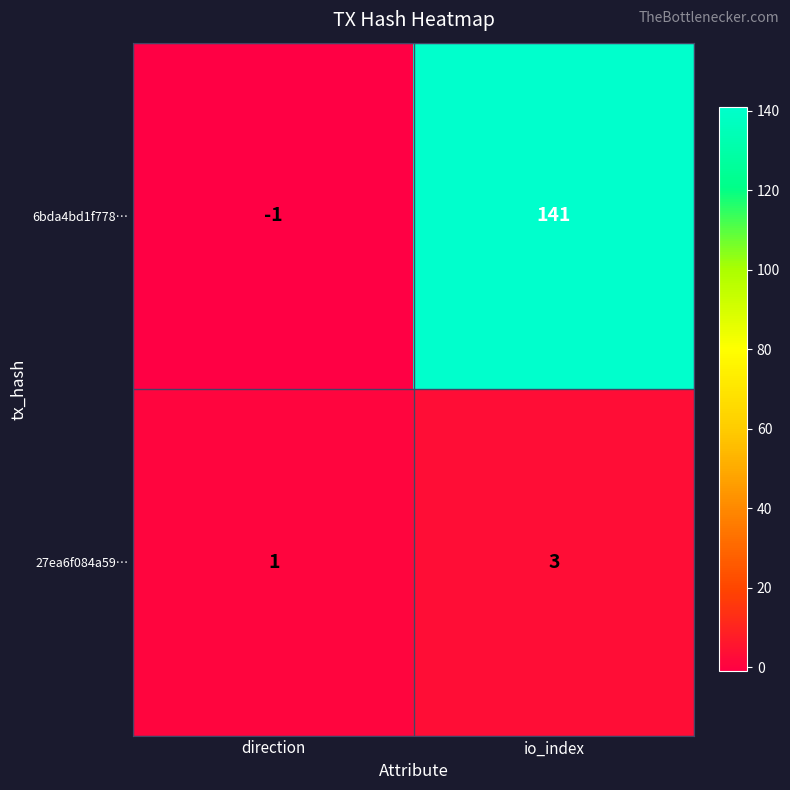

What is the minimum value shown in the chart?

-1